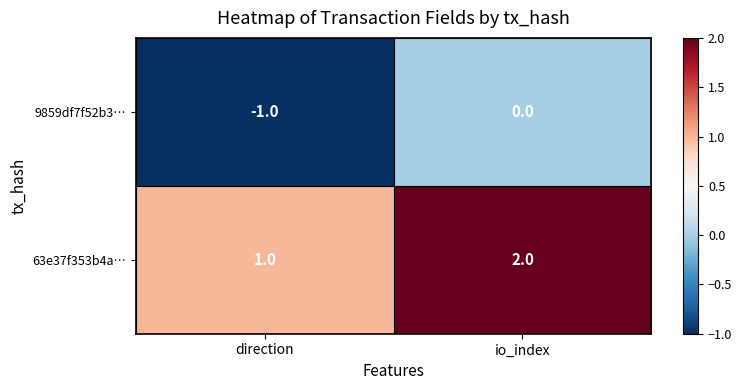

How many data points does each series have?

2